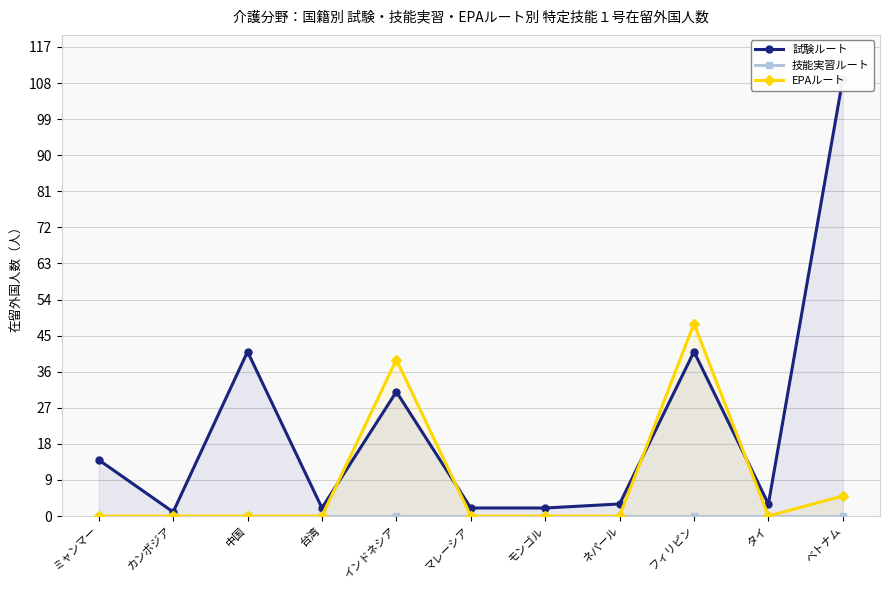

Reading left to right, list all the values displayed in this chart.

試験ルート: ミャンマー=14	カンボジア=1	中国=41	台湾=2	インドネシア=31	マレーシア=2	モンゴル=2	ネパール=3	フィリピン=41	タイ=3	ベトナム=109
技能実習ルート: ミャンマー=0	カンボジア=0	中国=0	台湾=0	インドネシア=0	マレーシア=0	モンゴル=0	ネパール=0	フィリピン=0	タイ=0	ベトナム=0
EPAルート: ミャンマー=0	カンボジア=0	中国=0	台湾=0	インドネシア=39	マレーシア=0	モンゴル=0	ネパール=0	フィリピン=48	タイ=0	ベトナム=5